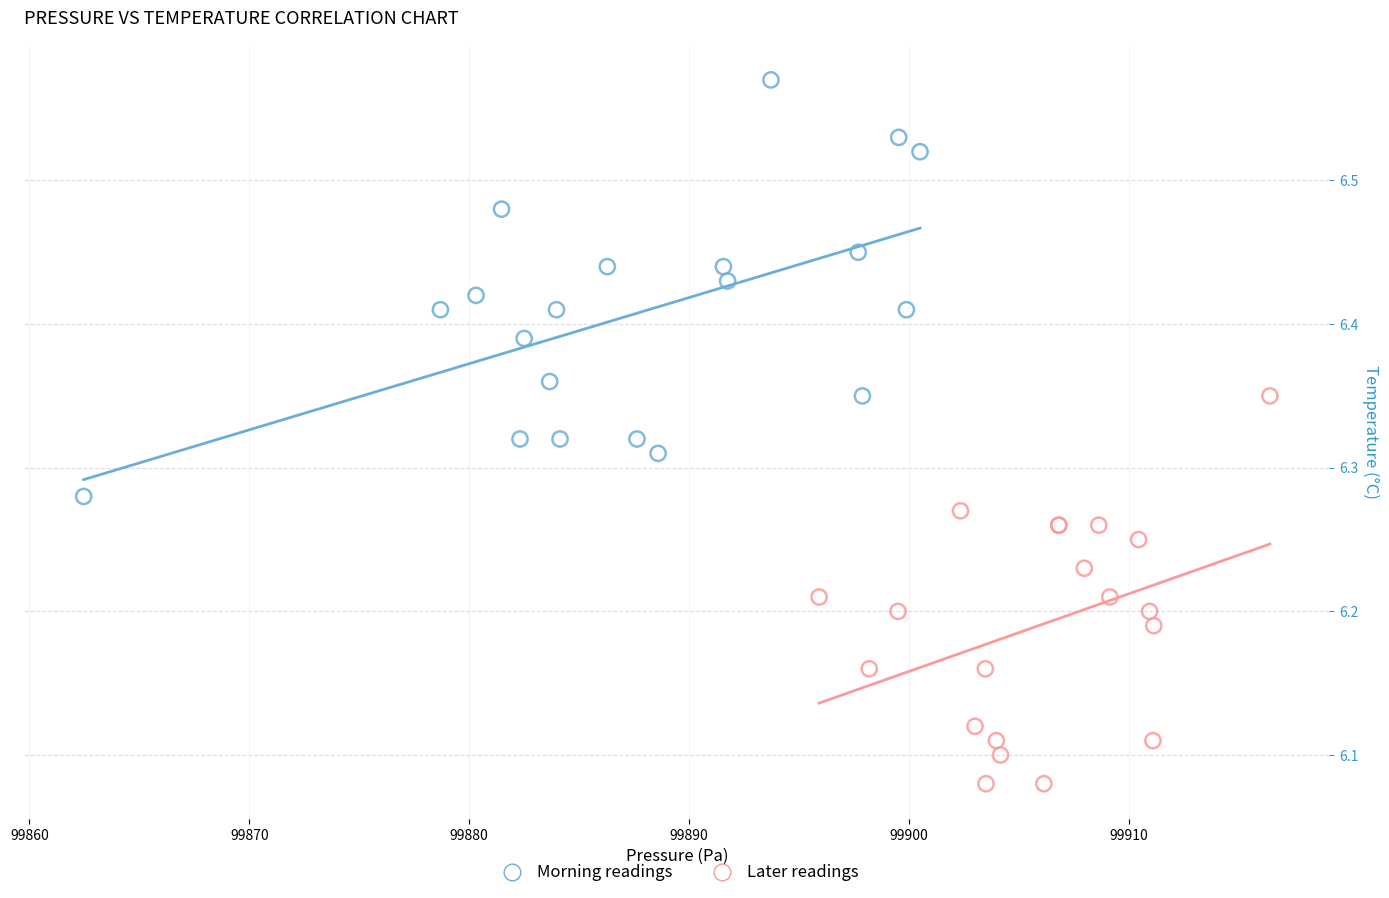

Which series contains the highest Y value?

Morning readings